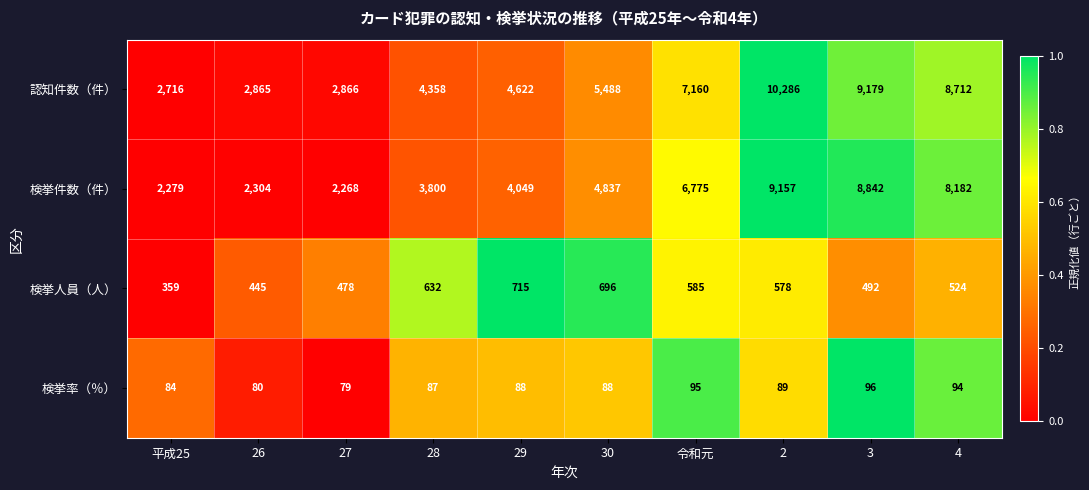

Is the value of 検挙人員（人） at 30 greater than the value of 検挙件数（件） at 2?

No